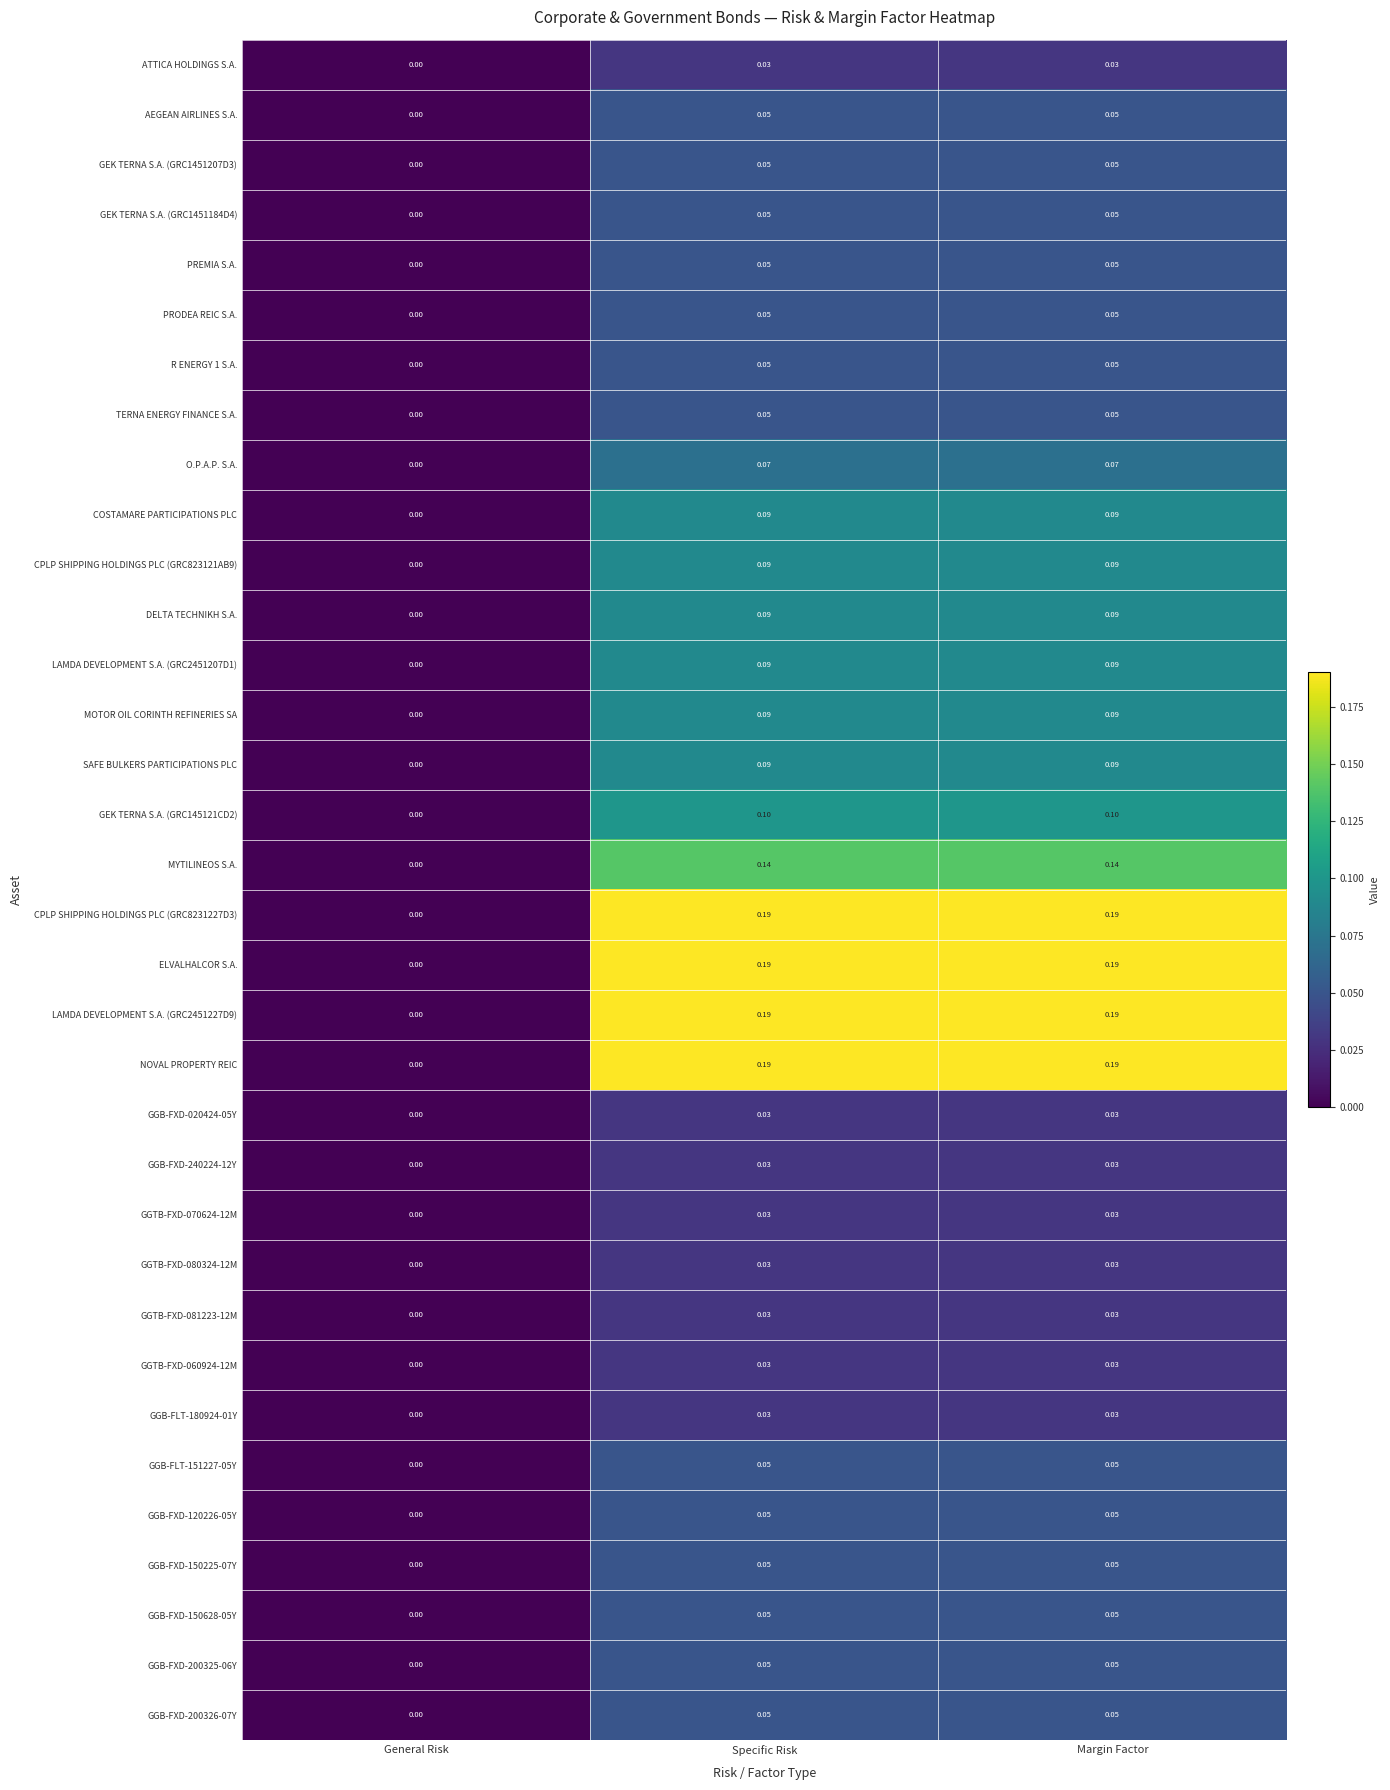

Where is O.P.A.P. S.A. nearest to the value 0?

General Risk